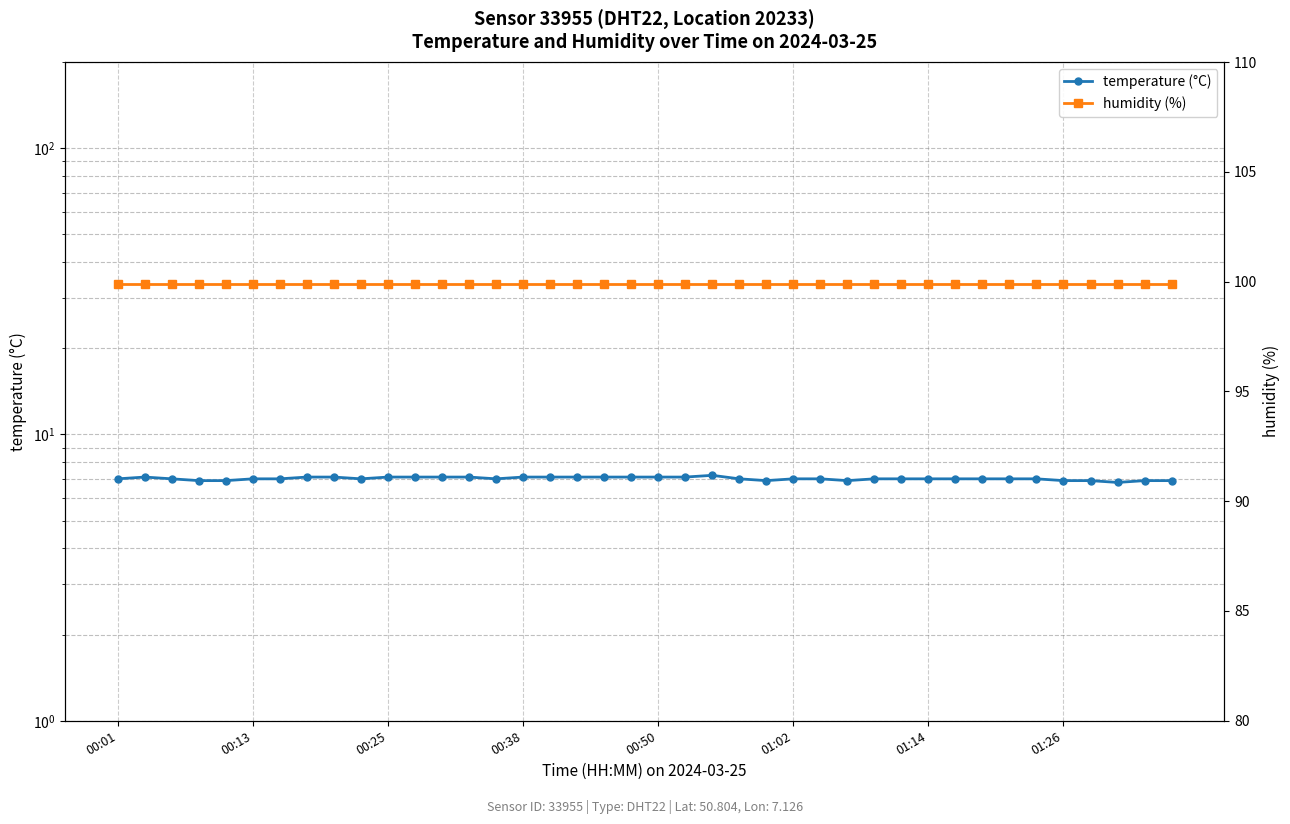

True or false: temperature (°C) has more than 1 points higher than both neighbors.

True